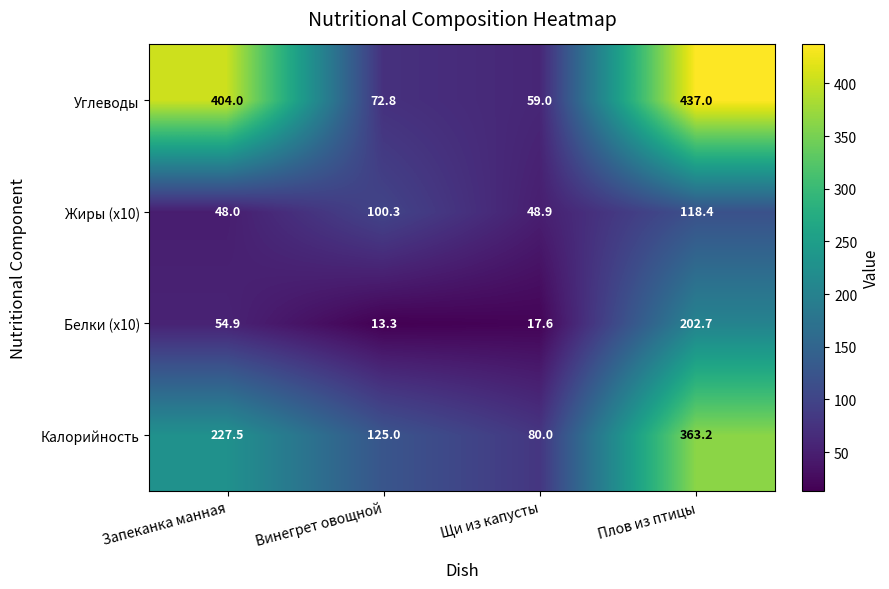

What is the difference between the second highest and second lowest values in the Углеводы series?

331.2